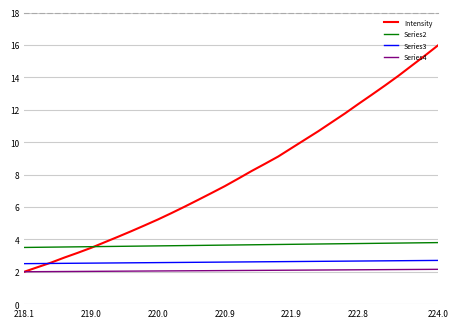

True or false: Intensity and Series3 intersect in this chart.

True